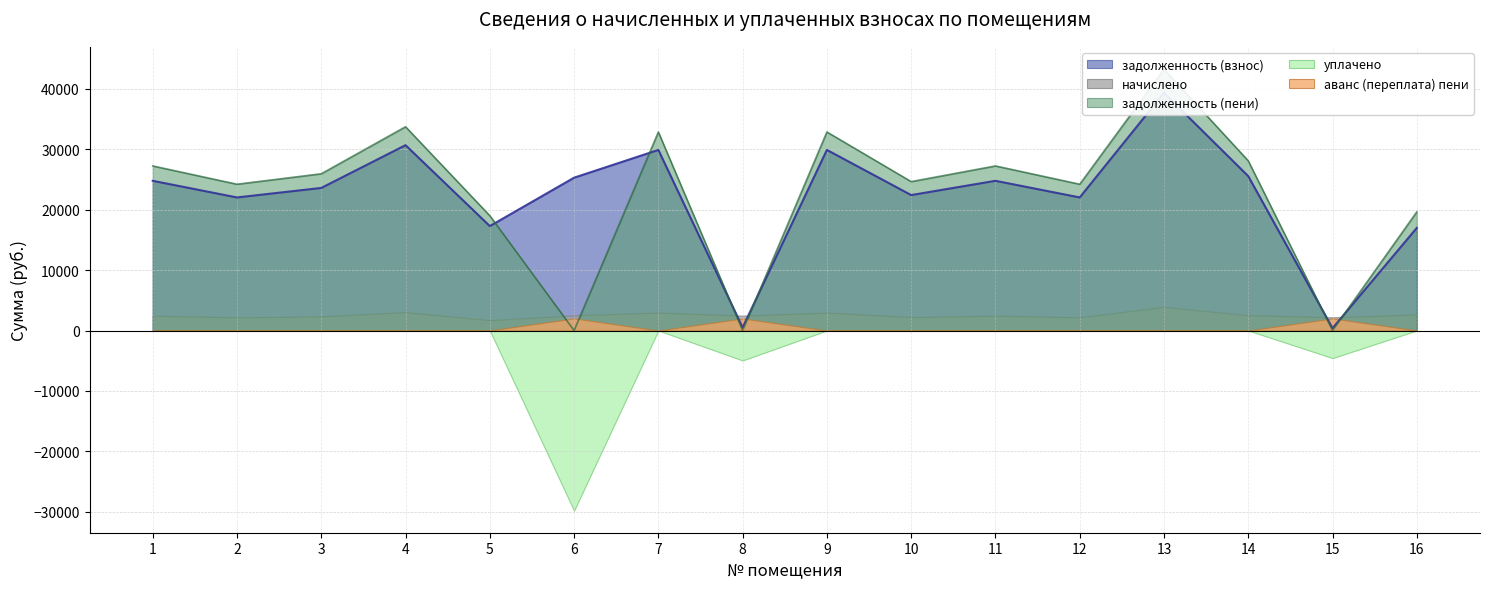

Which category has the lowest value in the начислено series?

5